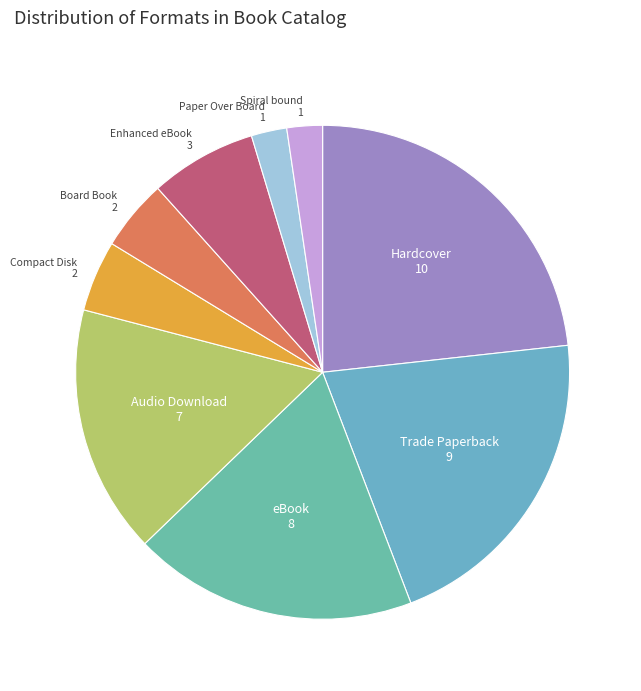

Combined, do eBook and Compact Disk account for over 50%?

No